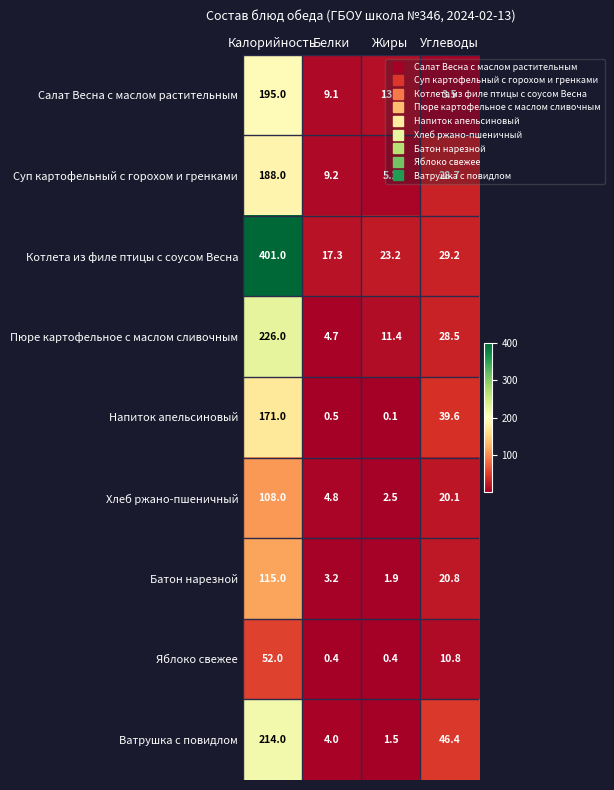

What is the sum of the Суп картофельный с горохом и гренками values at Углеводы and Жиры?

33.9